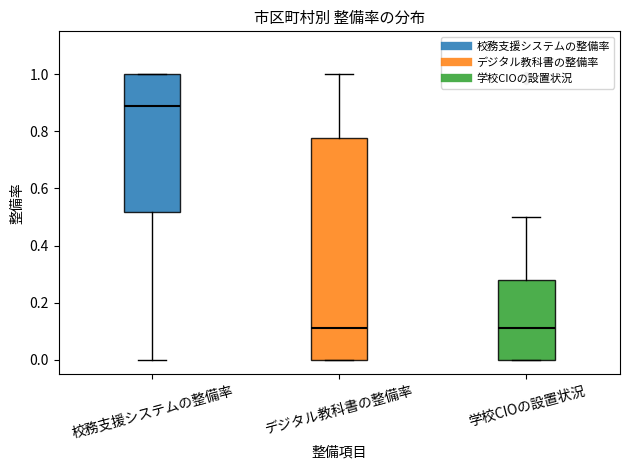

Where does the median line of the box for デジタル教科書の整備率 sit on the y-axis? The values are not printed on the chart, so give them approximately, as read against the axis.

0.12